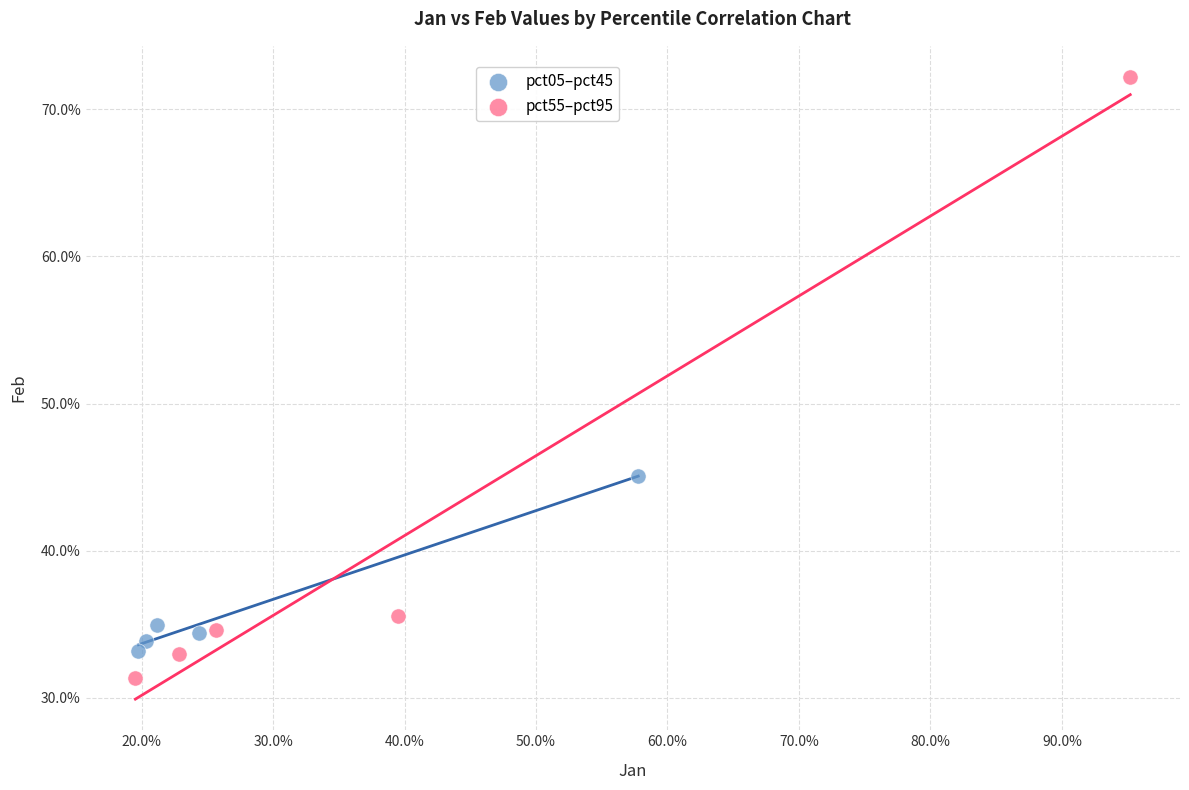

Which series reaches the minimum Y coordinate?

pct55–pct95